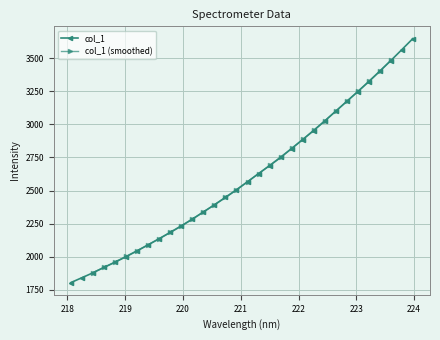

What is the difference between the second highest and second lowest values?

1723.1